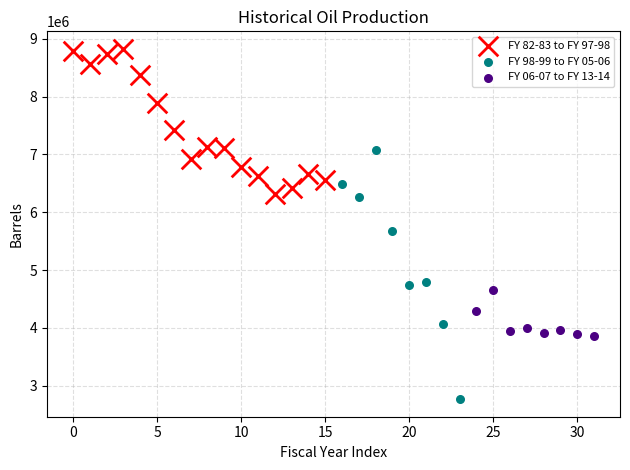

Which series reaches the minimum Y coordinate?

FY 98-99 to FY 05-06